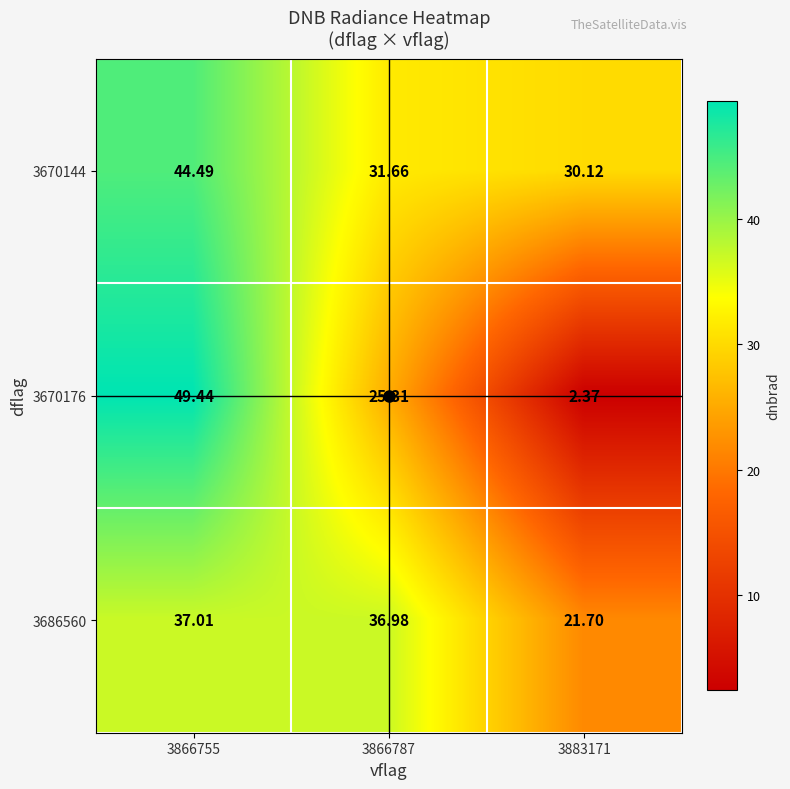

Is the value of 3670176 at 3883171 greater than the value of 3686560 at 3866787?

No